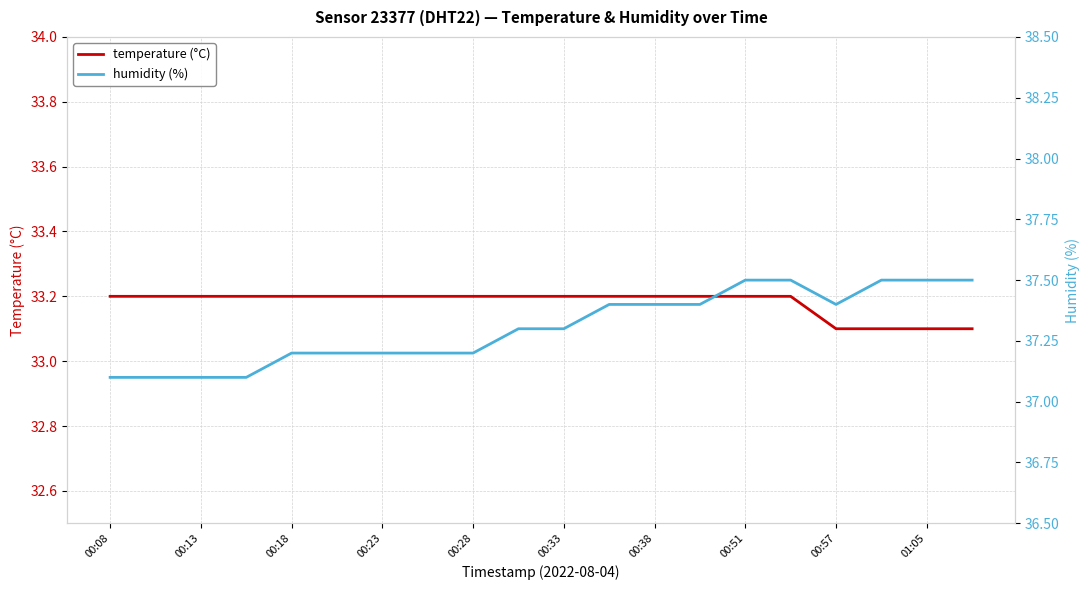

What is the minimum value shown in the chart?

33.1